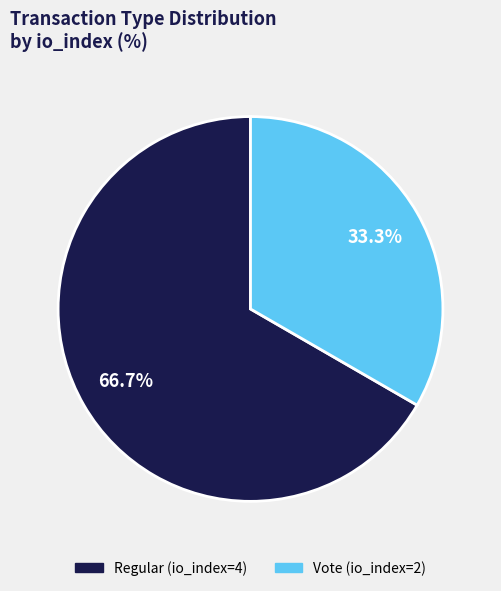

Is there any slice that represents more than half of the pie?

Yes